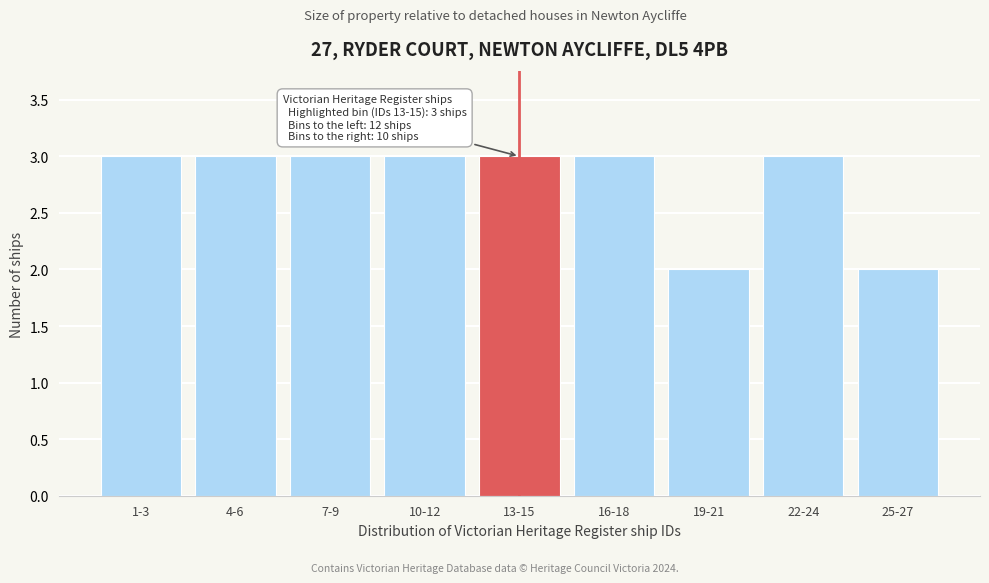

Reading right to left, transcribe all the data shown in this chart.

2	3	2	3	3	3	3	3	3